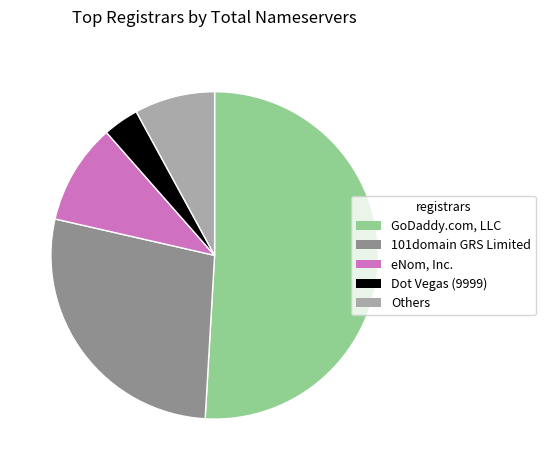

Is the sum of 101domain GRS Limited and GoDaddy.com, LLC greater than half?

Yes